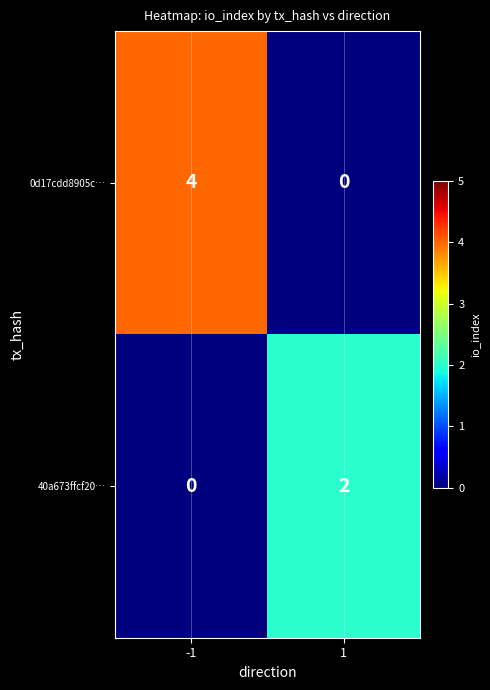

Rank the series at 1 from lowest to highest value.

0d17cdd8905c…, 40a673ffcf20…